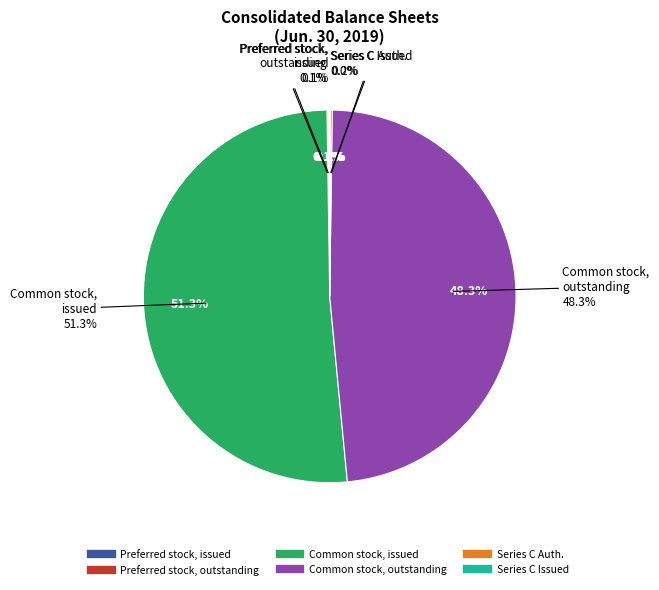

Between Common stock, issued and Series C Preferred, issued, which is larger?

Common stock, issued